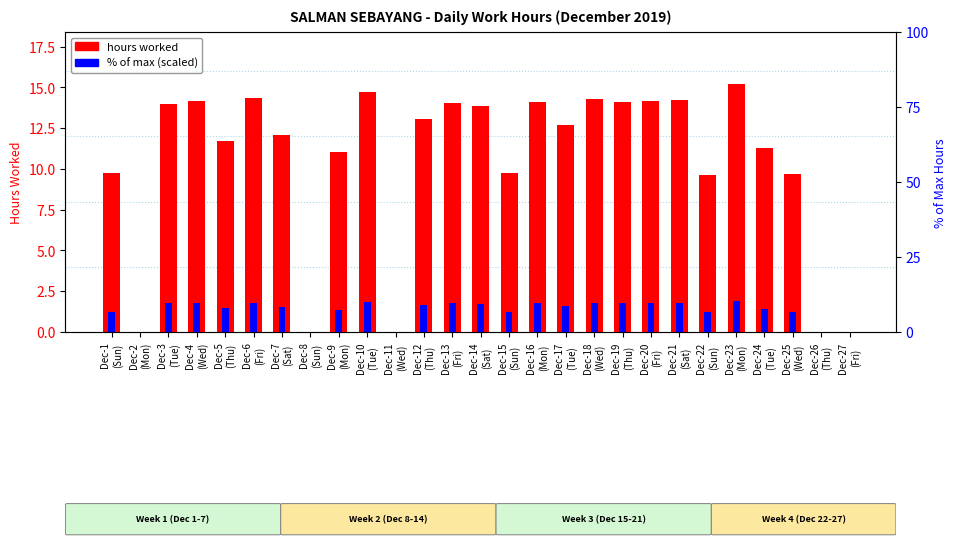

Which series has the largest total across all categories?

hours worked